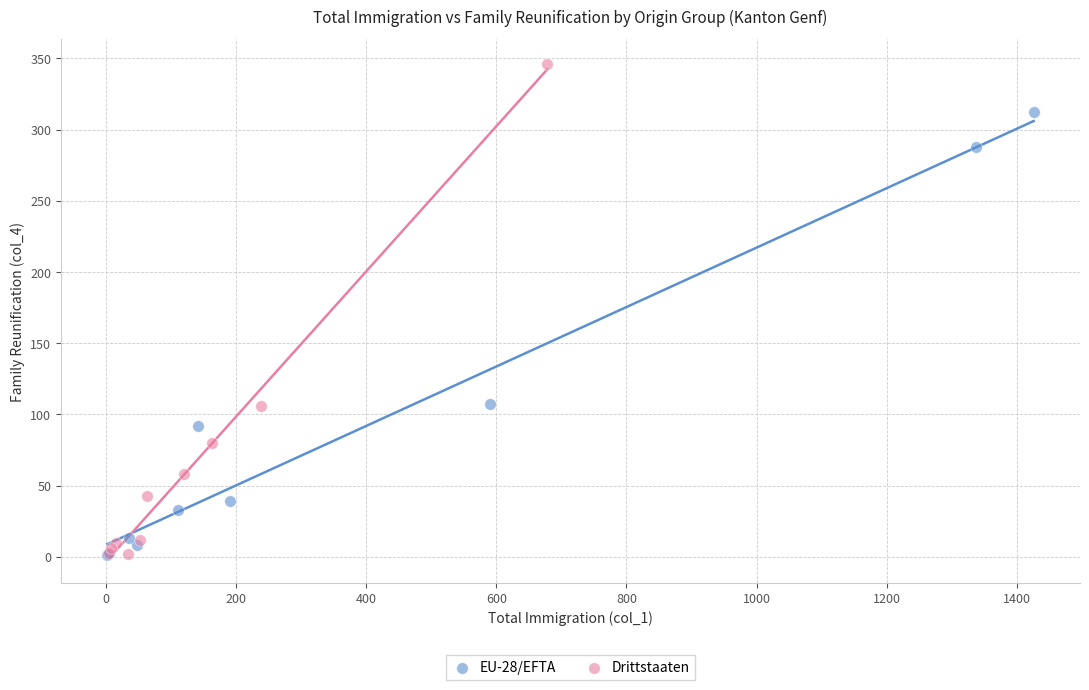

What are all the series names shown in the legend?

EU-28/EFTA, Drittstaaten